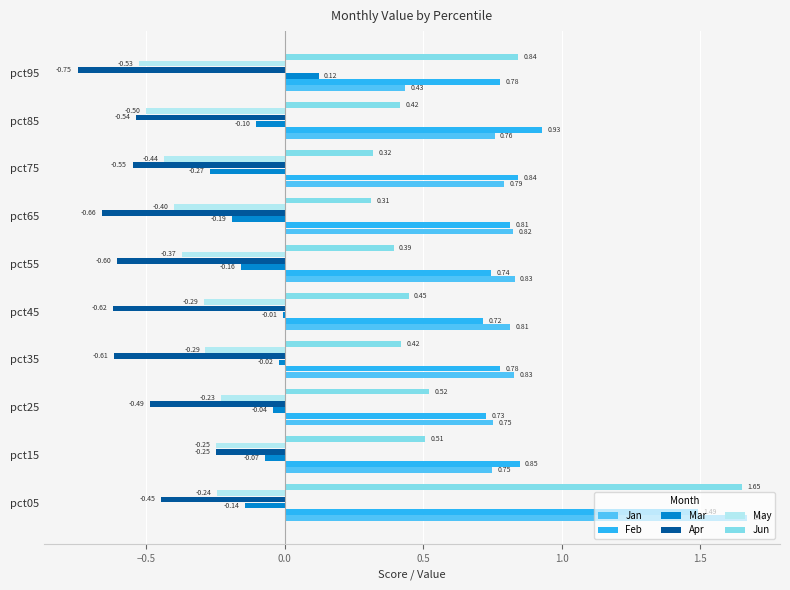

Between pct45 and pct75, which series saw the biggest shift?

Mar